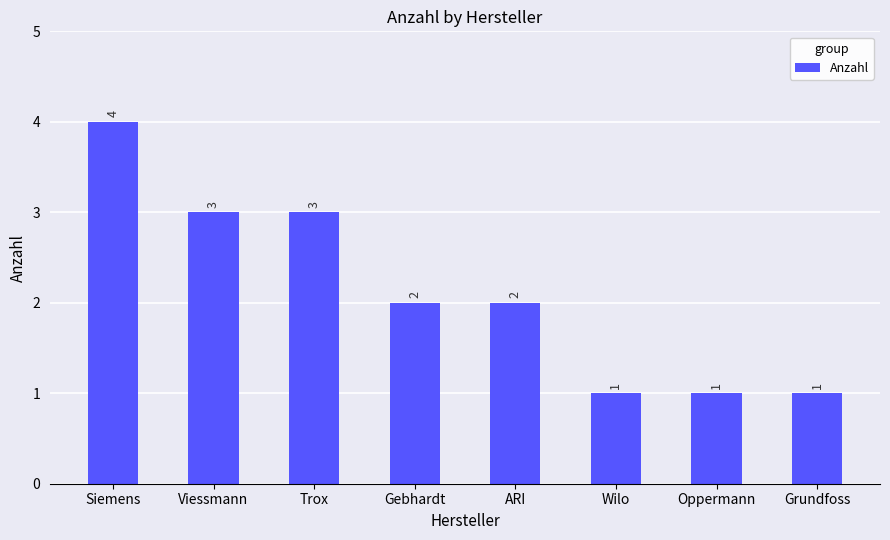

Is it true that the value at Wilo is 1?

True